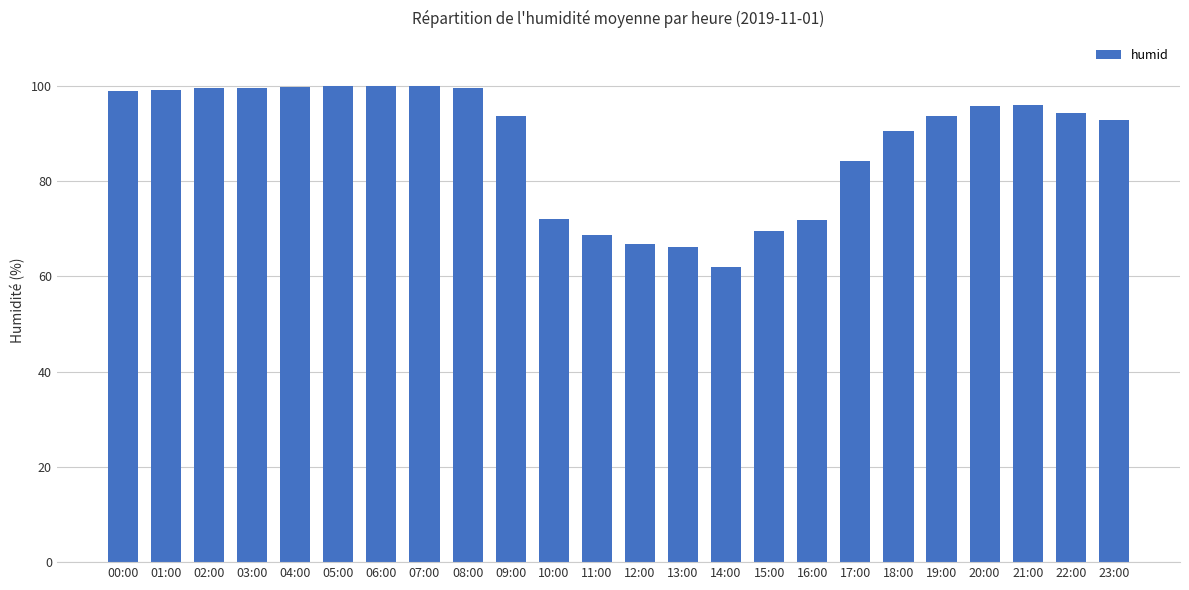

What is the label of the 8th bar from the right?

16:00